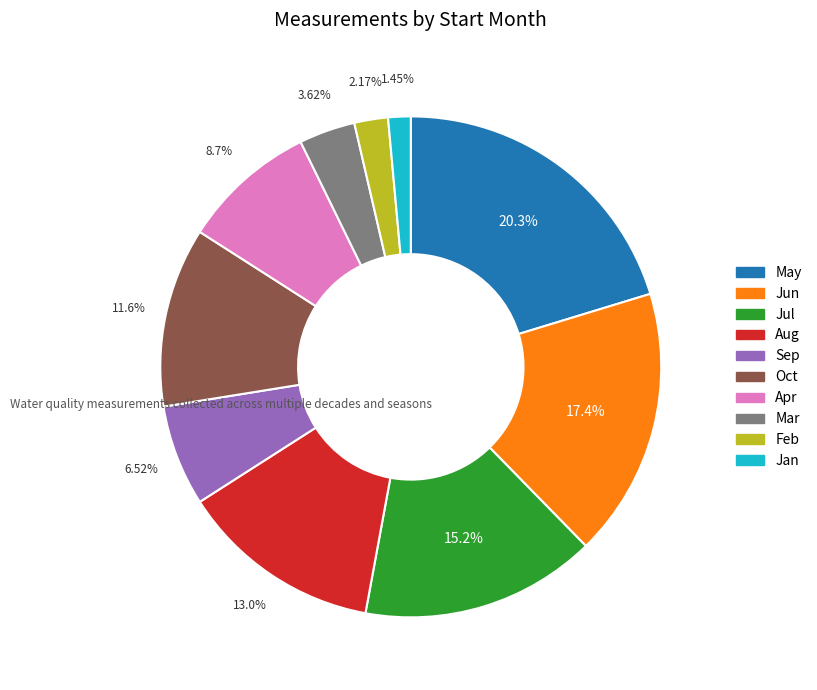

How many segments does this pie chart have?

10